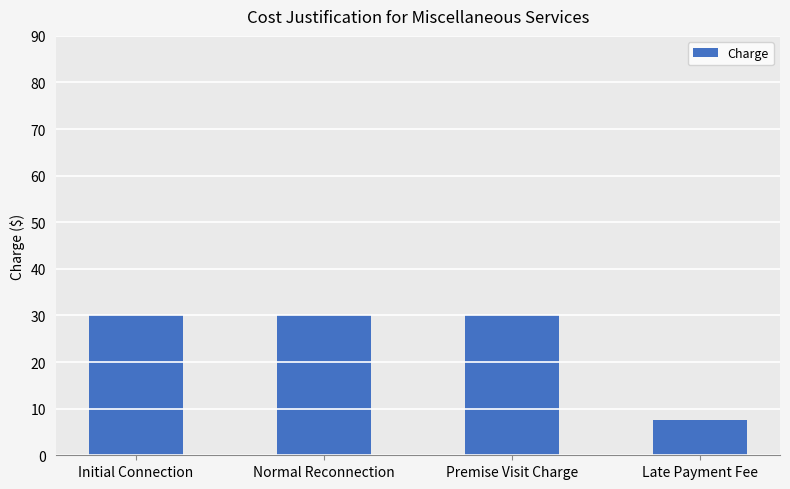

At which label is the value closest to 18?

Late Payment Fee